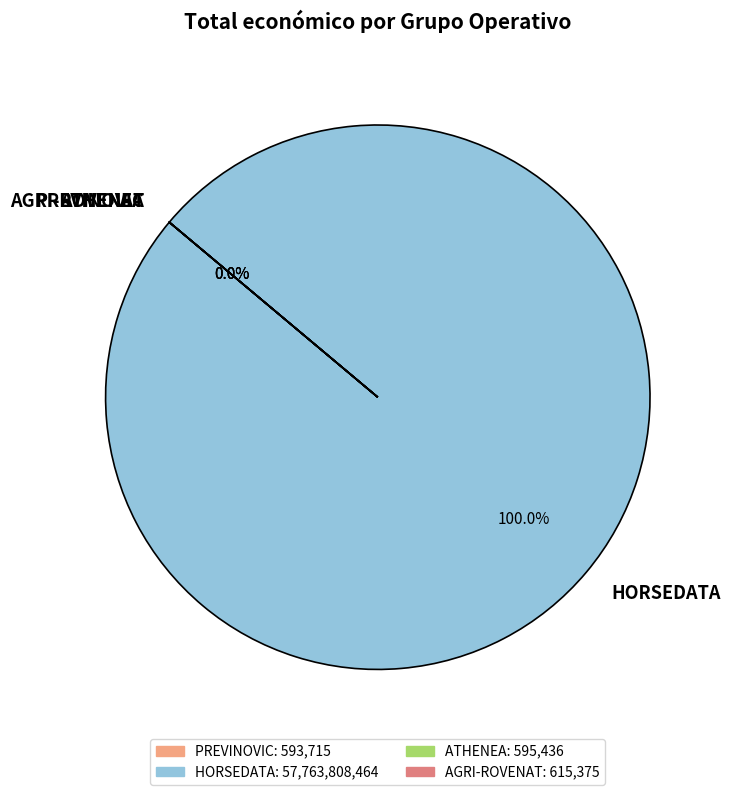

What is the ratio of the value at PREVINOVIC to the value at ATHENEA?

1.0